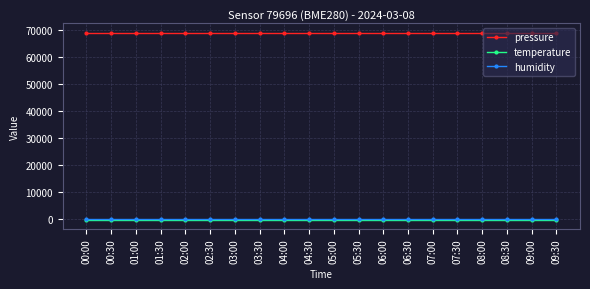

Reading left to right, list all the values displayed in this chart.

pressure: 00:00=68942.0	00:30=68942.0	01:00=68942.0	01:30=68942.0	02:00=68942.0	02:30=68942.0	03:00=68942.0	03:30=68942.0	04:00=68942.0	04:30=68942.0	05:00=68942.0	05:30=68942.0	06:00=68942.0	06:30=68942.0	07:00=68942.0	07:30=68942.0	08:00=68942.0	08:30=68942.0	09:00=68942.0	09:30=68942.0
temperature: 00:00=-142.1	00:30=-142.1	01:00=-142.1	01:30=-142.1	02:00=-142.1	02:30=-142.1	03:00=-142.1	03:30=-142.1	04:00=-142.1	04:30=-142.1	05:00=-142.1	05:30=-142.1	06:00=-142.1	06:30=-142.1	07:00=-142.1	07:30=-142.1	08:00=-142.1	08:30=-142.1	09:00=-142.1	09:30=-142.1
humidity: 00:00=100.0	00:30=100.0	01:00=100.0	01:30=100.0	02:00=100.0	02:30=100.0	03:00=100.0	03:30=100.0	04:00=100.0	04:30=100.0	05:00=100.0	05:30=100.0	06:00=100.0	06:30=100.0	07:00=100.0	07:30=100.0	08:00=100.0	08:30=100.0	09:00=100.0	09:30=100.0